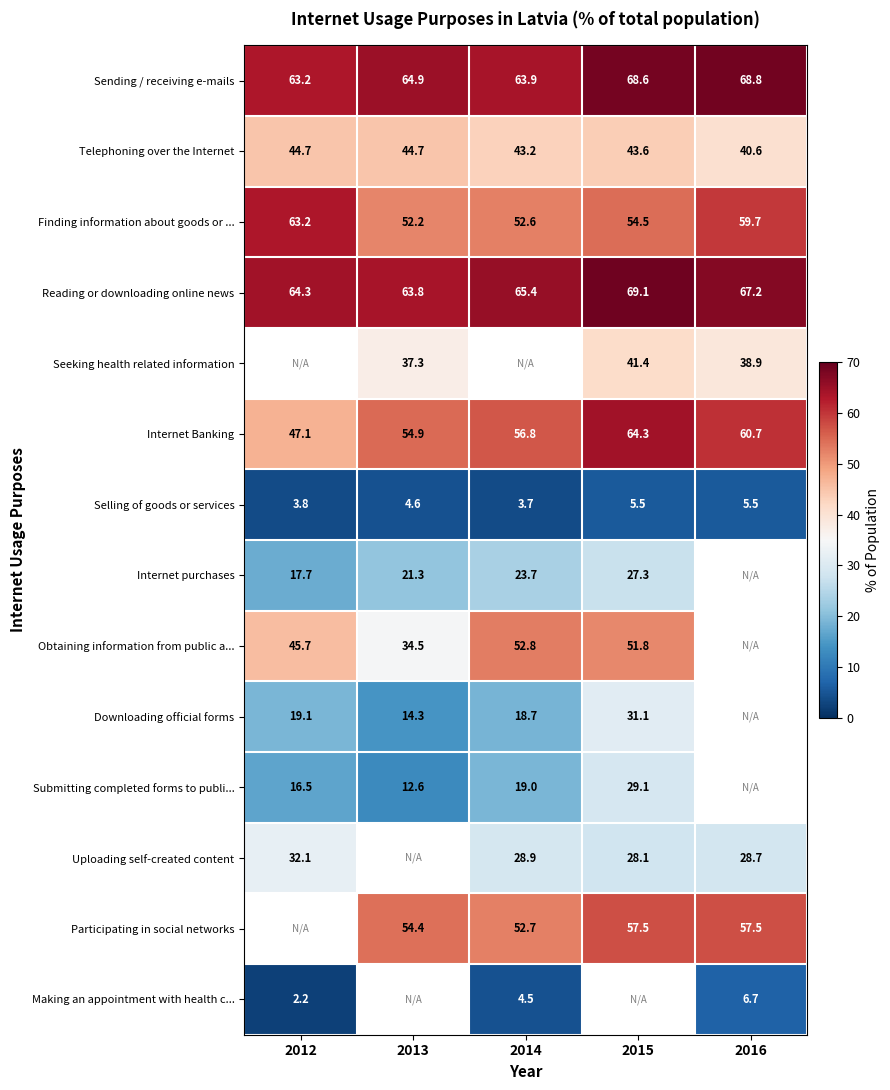

How many values in the Internet Banking series are below 56?

2